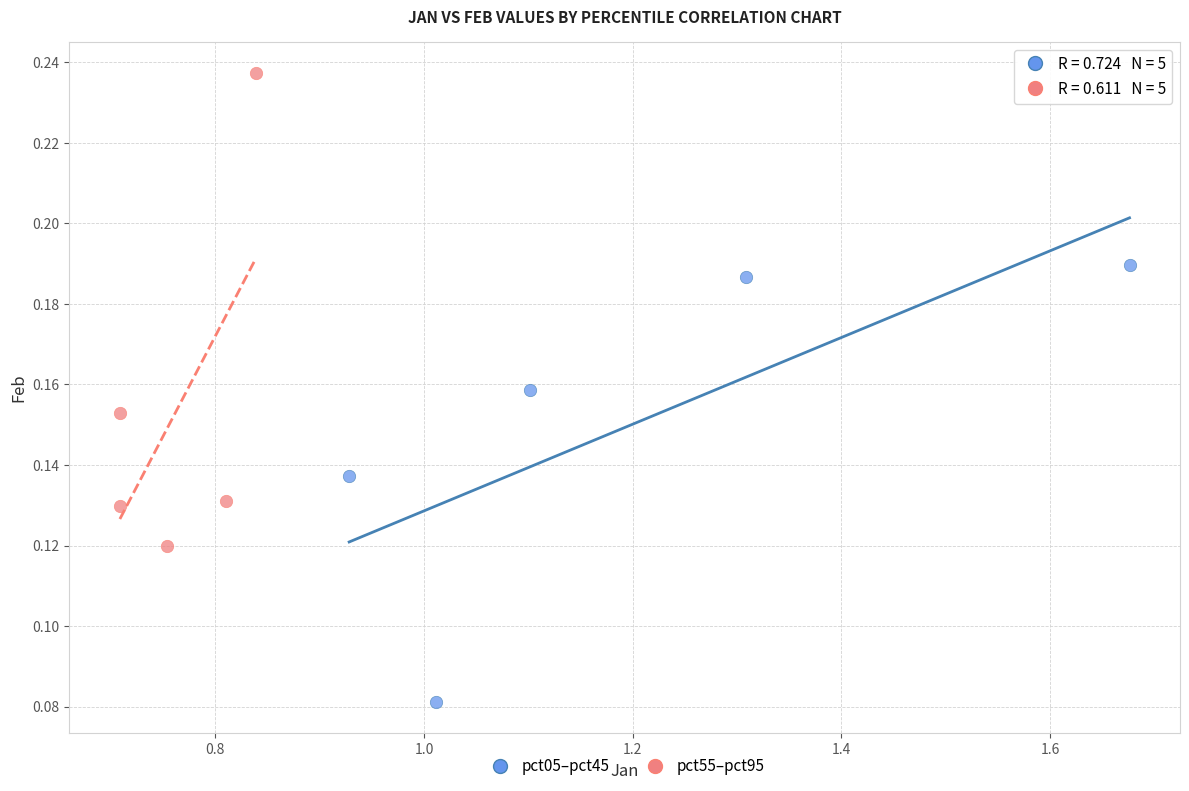

Which series contains the lowest Y value?

pct05–pct45